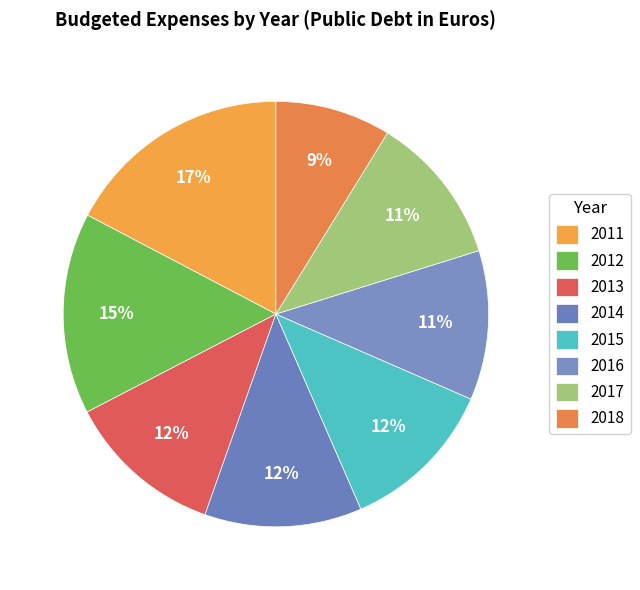

Count the number of slices in the pie.

8